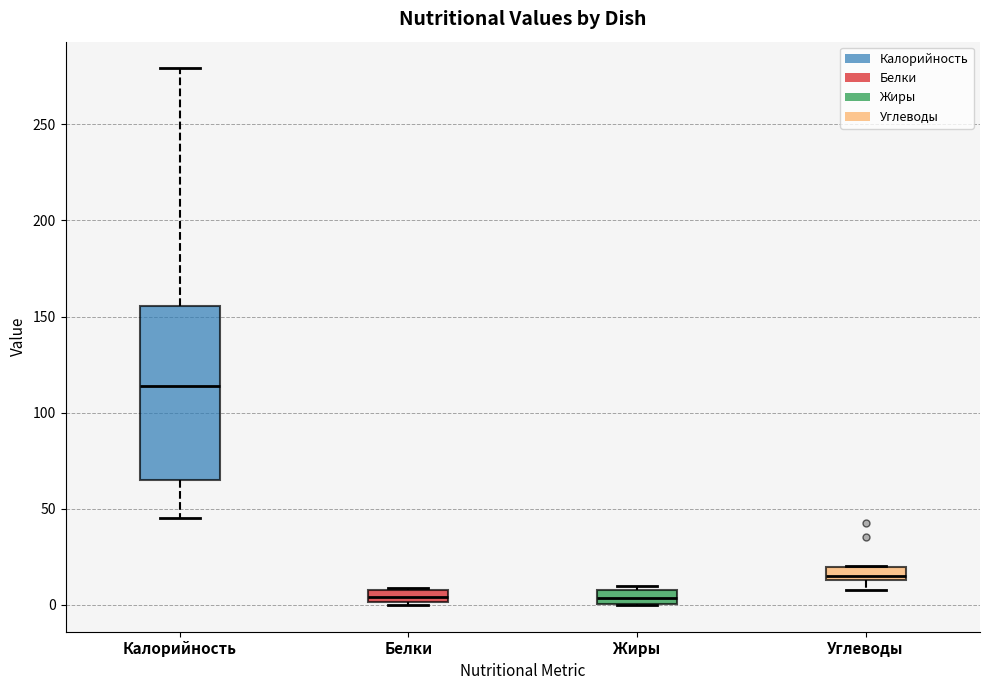

Which box has the highest median line?

Калорийность